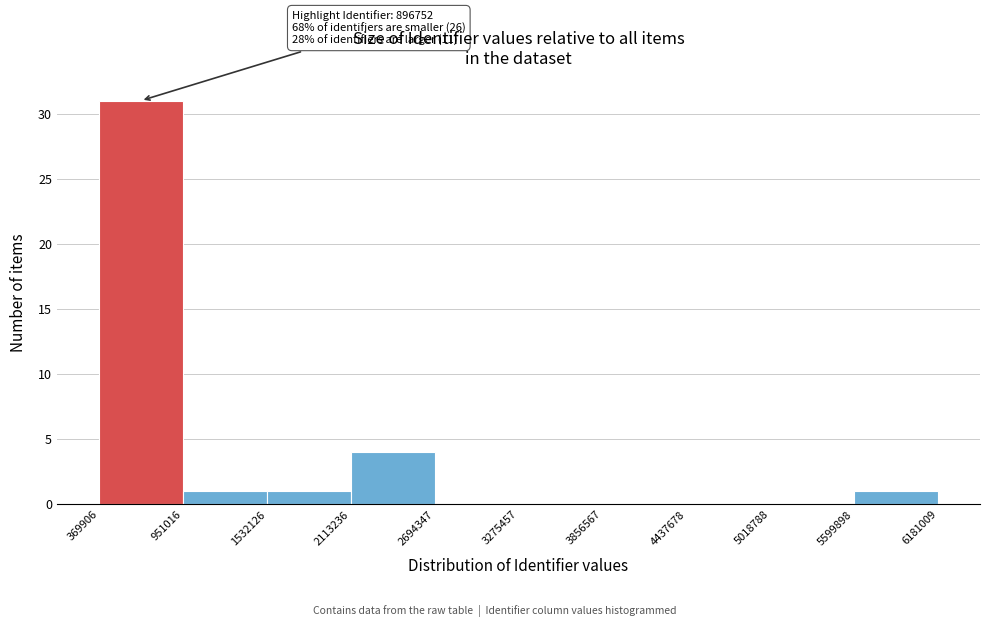

Which range on the x-axis has the tallest bar?

369906 to 951016